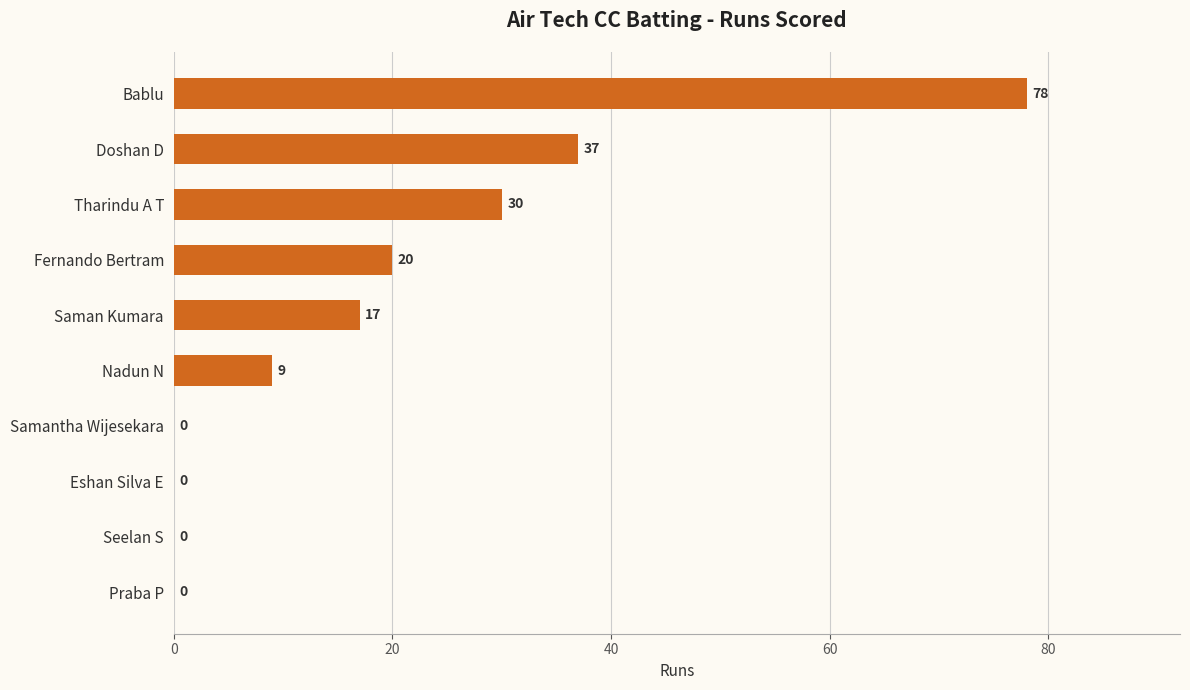

Reading bottom to top, what are all the values shown in this chart?

Praba P=0	Seelan S=0	Eshan Silva E=0	Samantha Wijesekara=0	Nadun N=9	Saman Kumara=17	Fernando Bertram=20	Tharindu A T=30	Doshan D=37	Bablu=78